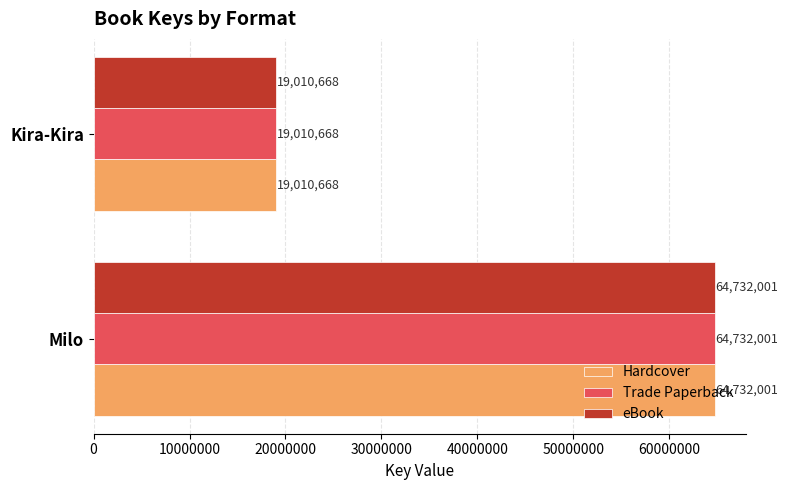

What is the sum of all Hardcover values?

83742669